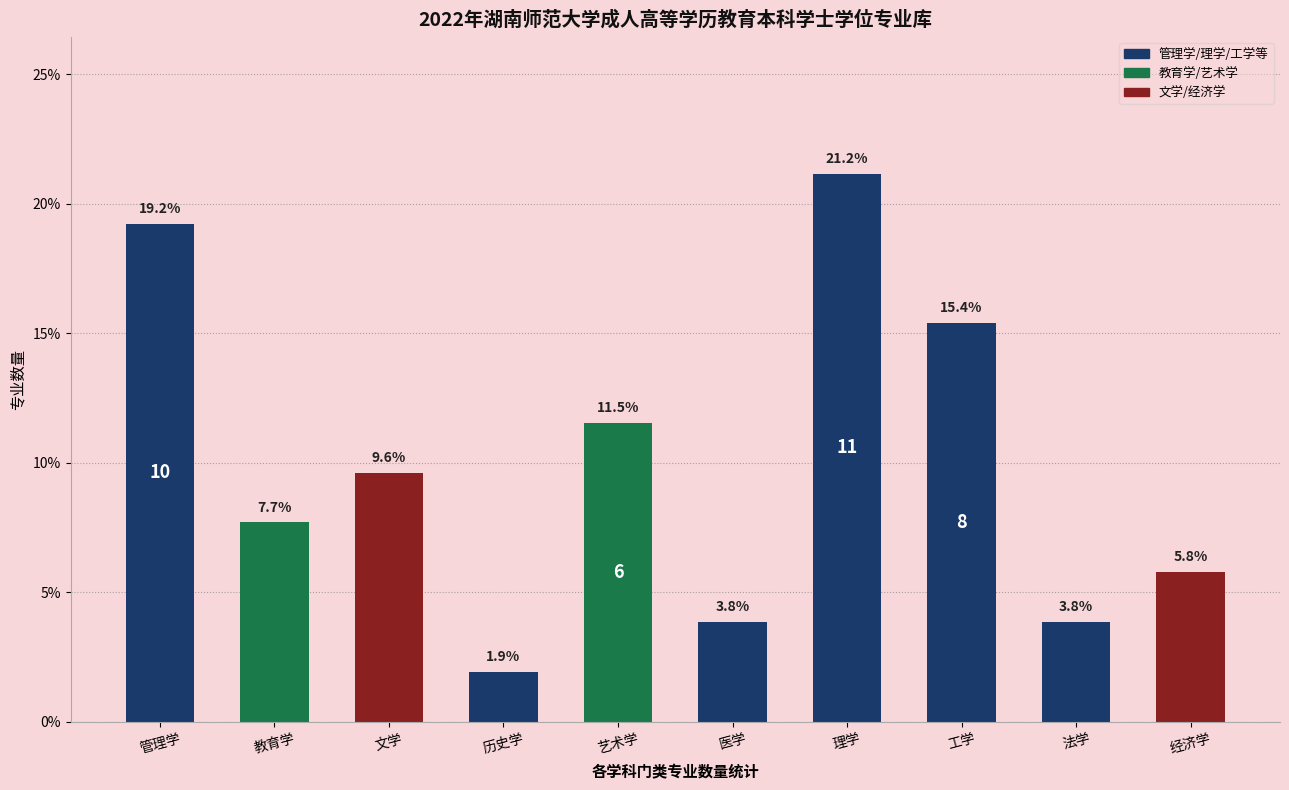

Are the bars grouped side by side (vs. stacked)?

No